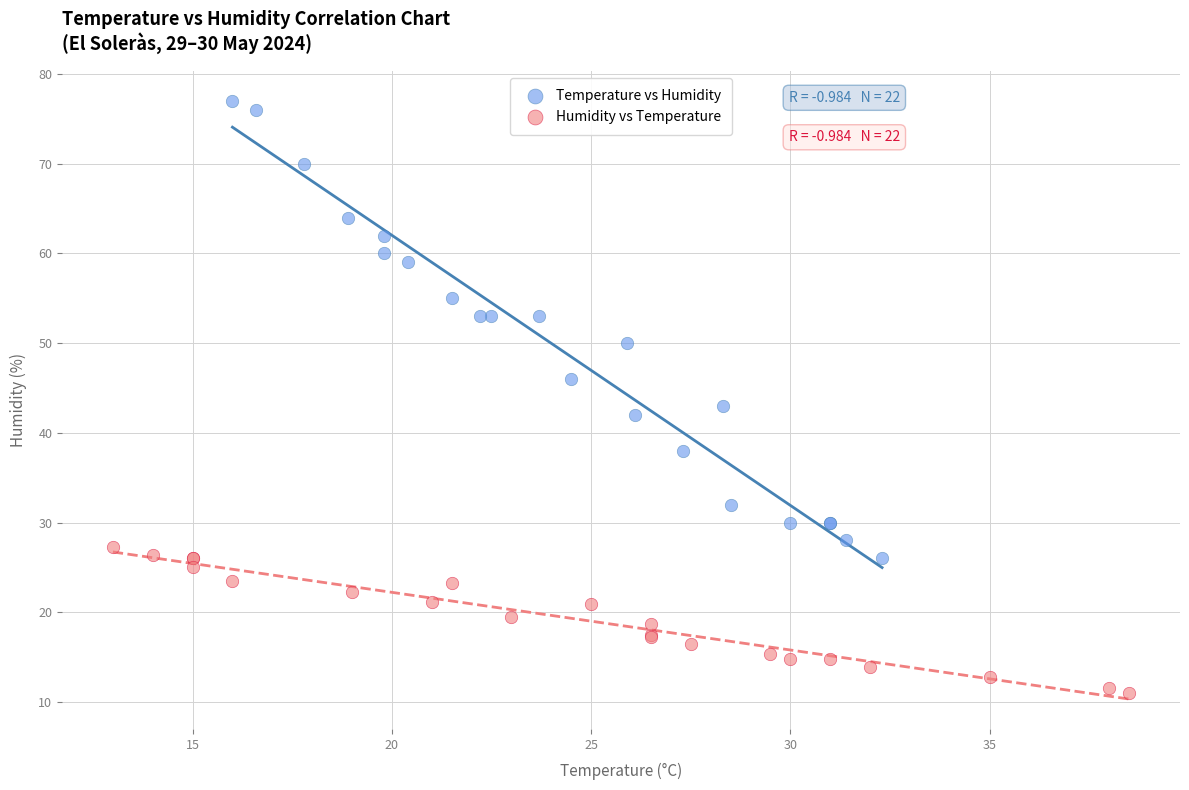

Which series contains the highest Y value?

Temperature vs Humidity